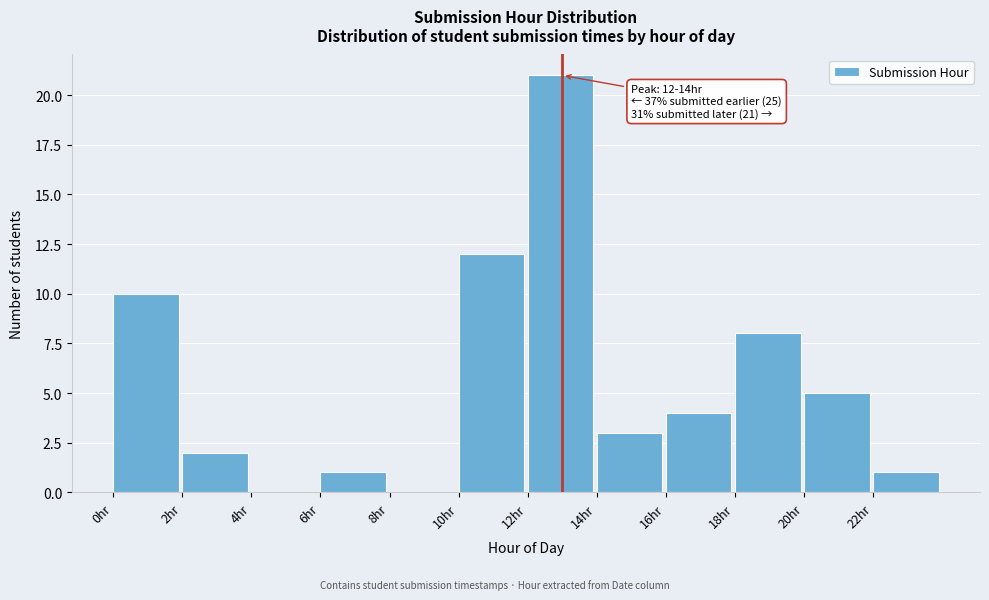

Which range on the x-axis has the tallest bar?

12 to 14